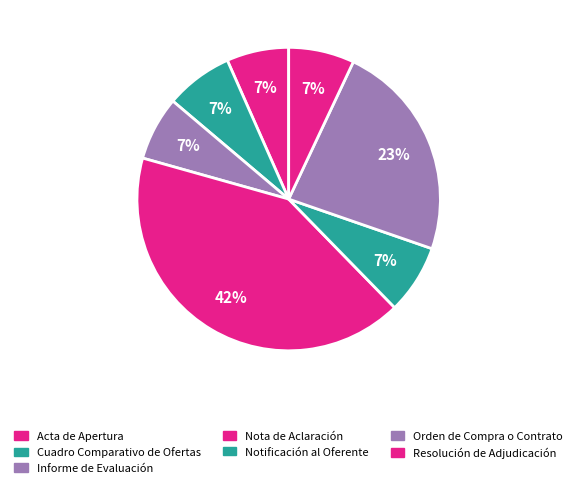

To the nearest percent, what portion does Acta de Apertura represent?

7%